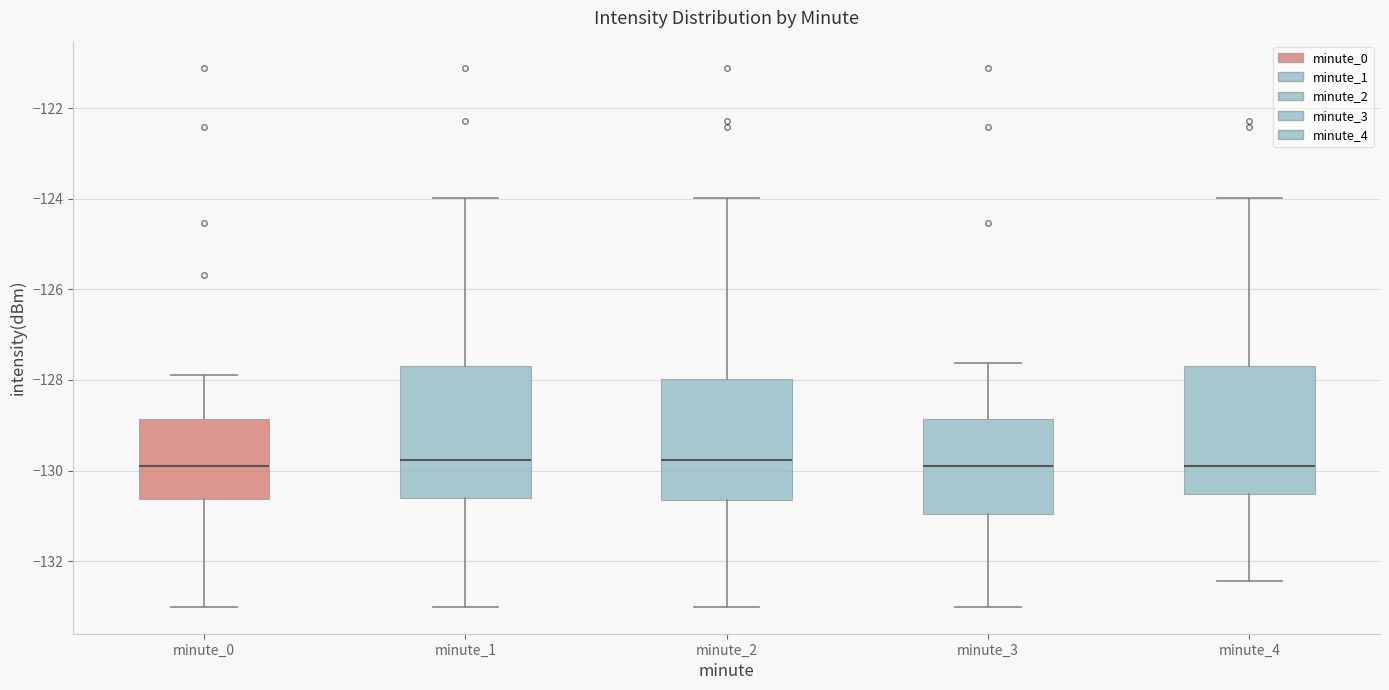

Reading left to right, read every box against the y-axis: the position of its median line, the range the box covers, and the ends of its whiskers. The values are not printed on the chart, so give them approximately, as read against the axis.

minute_0: median -130.0, box -130.6 to -128.8, whiskers -133.0 to -127.8
minute_1: median -129.8, box -130.6 to -127.6, whiskers -133.0 to -124.0
minute_2: median -129.8, box -130.6 to -128.0, whiskers -133.0 to -124.0
minute_3: median -129.8, box -131.0 to -128.8, whiskers -133.0 to -127.6
minute_4: median -130.0, box -130.6 to -127.6, whiskers -132.4 to -124.0